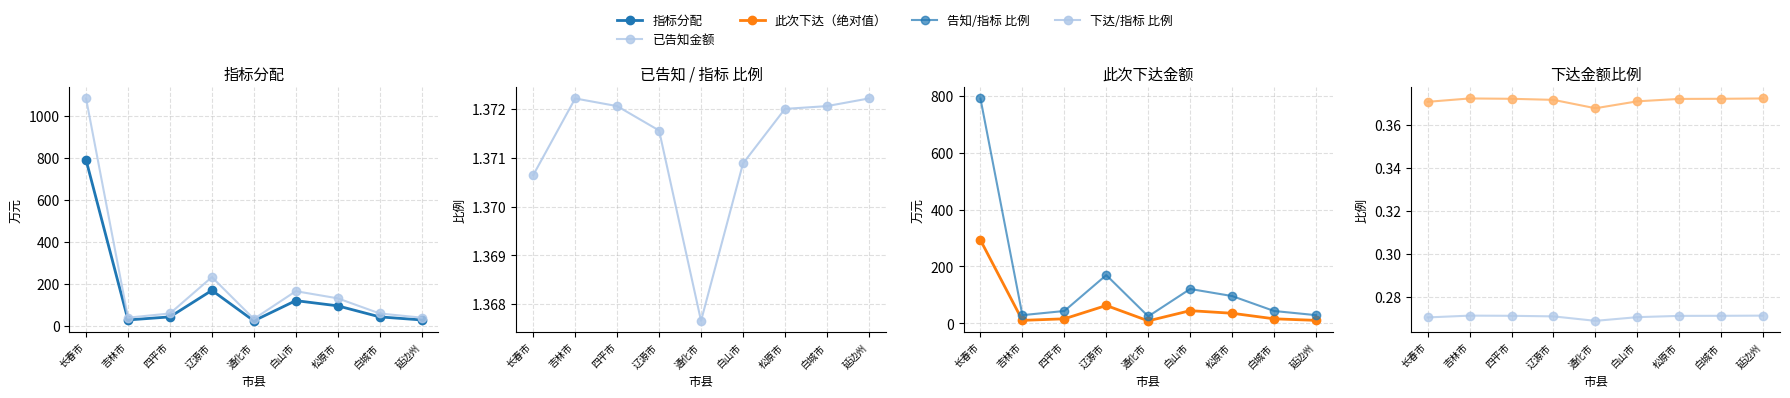

True or false: 下达/指标 比例 has more than 0 points higher than both neighbors.

True